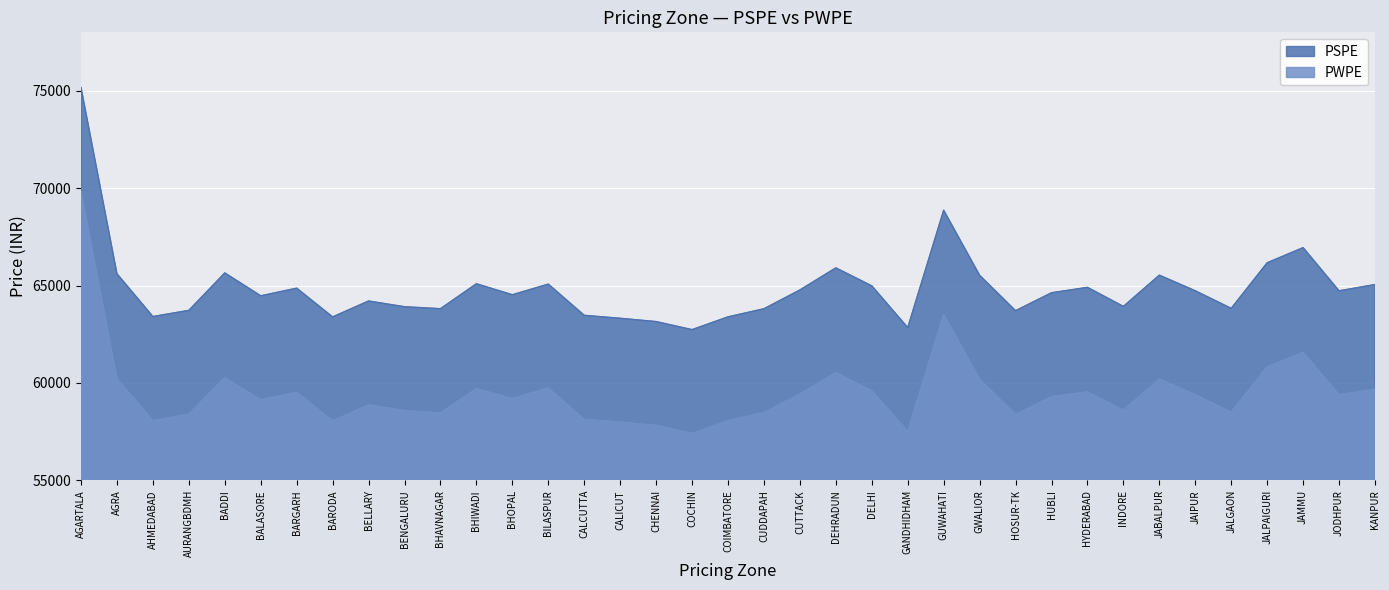

What is the greatest value displayed?

75170